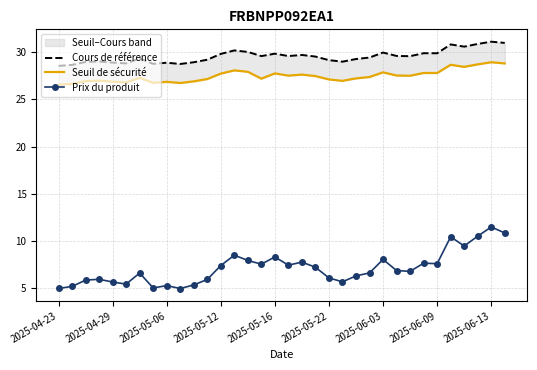

True or false: Prix du produit has a value of 5.0 at 2025-04-23.

True